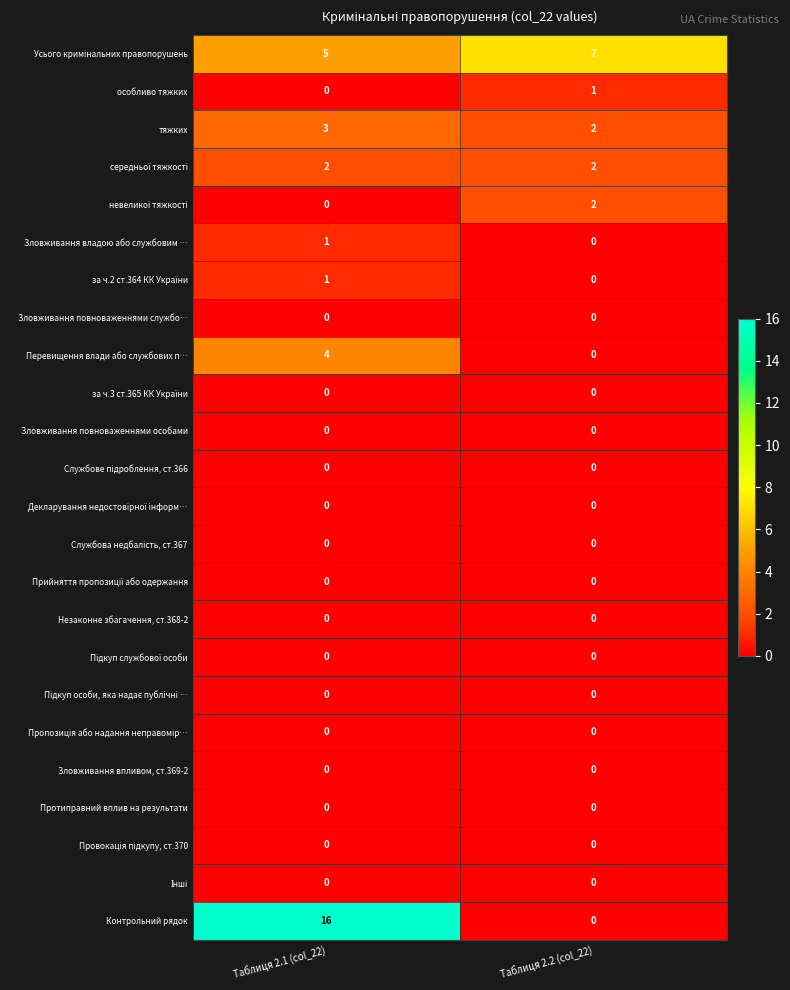

What is the total value across all series at Таблиця 2.2 (col_22)?

14